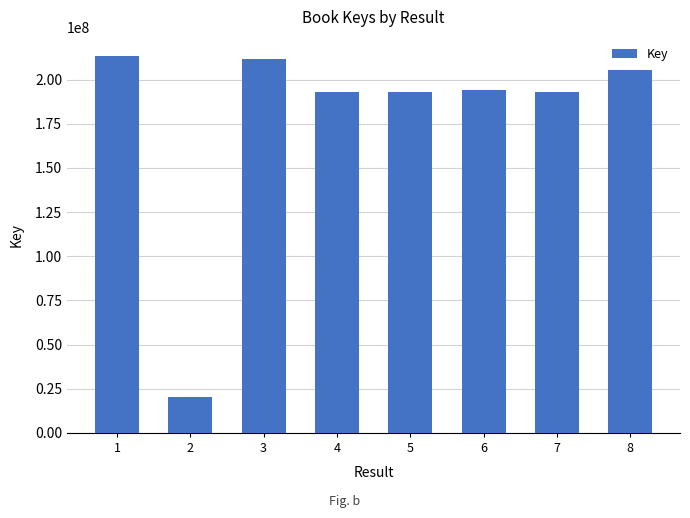

The value at 8 is 205703535. True or false?

True